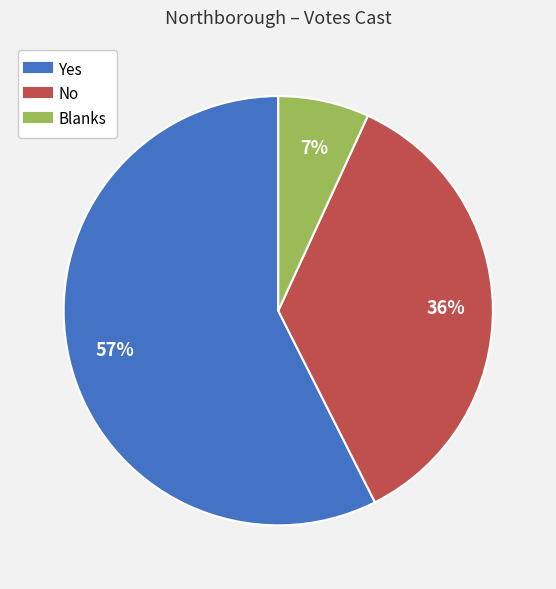

Which category has the biggest portion of the pie?

Yes